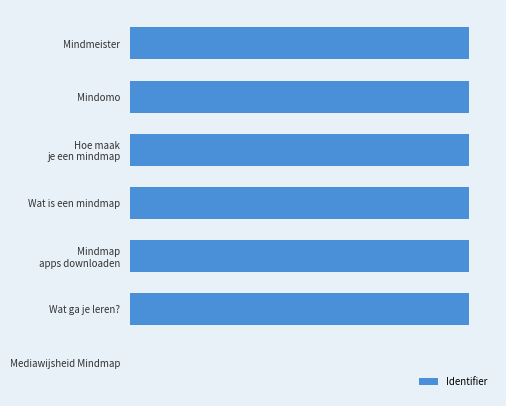

Are the bars horizontal?

Yes